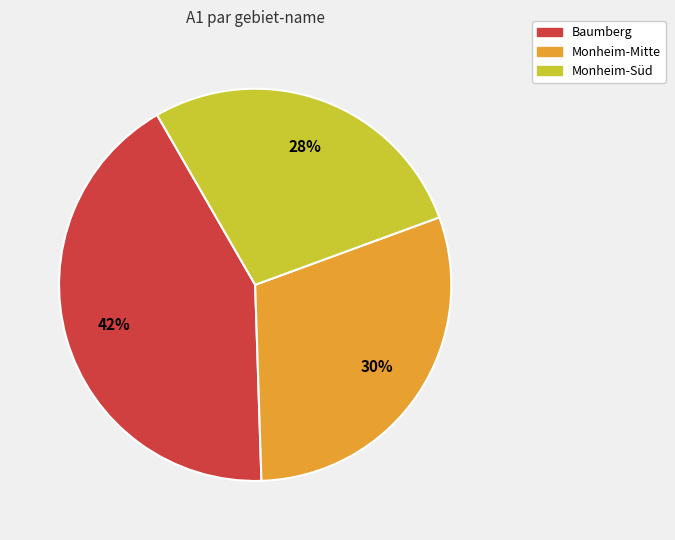

Which has a higher value, Monheim-Mitte or Baumberg?

Baumberg